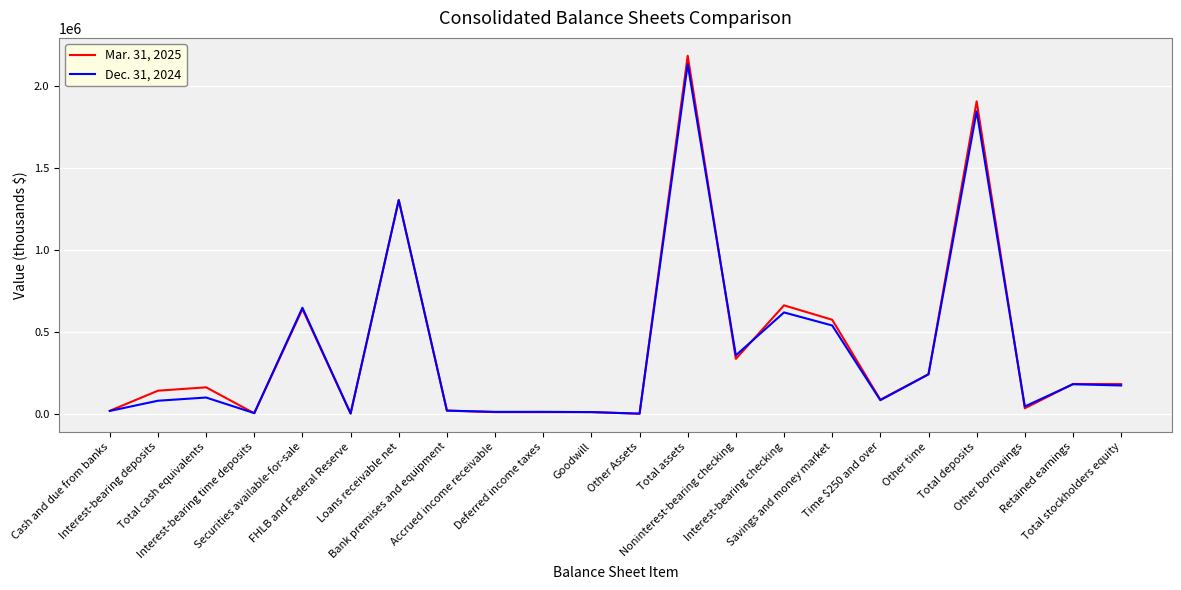

Where is the first local maximum for Dec. 31, 2024?

Total cash equivalents